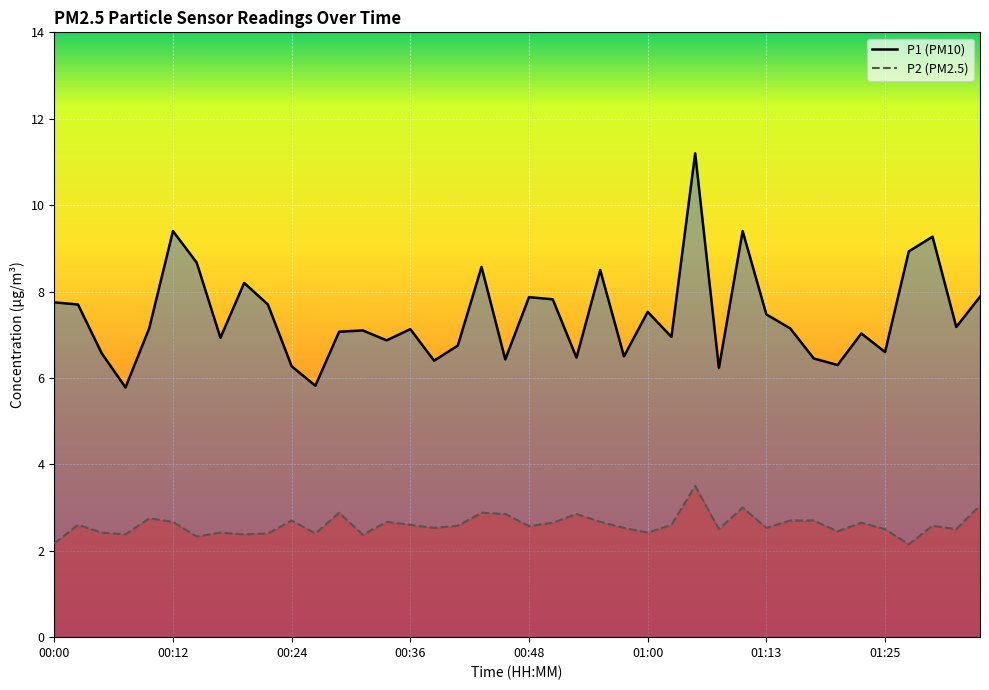

How many lines are shown in the chart?

2